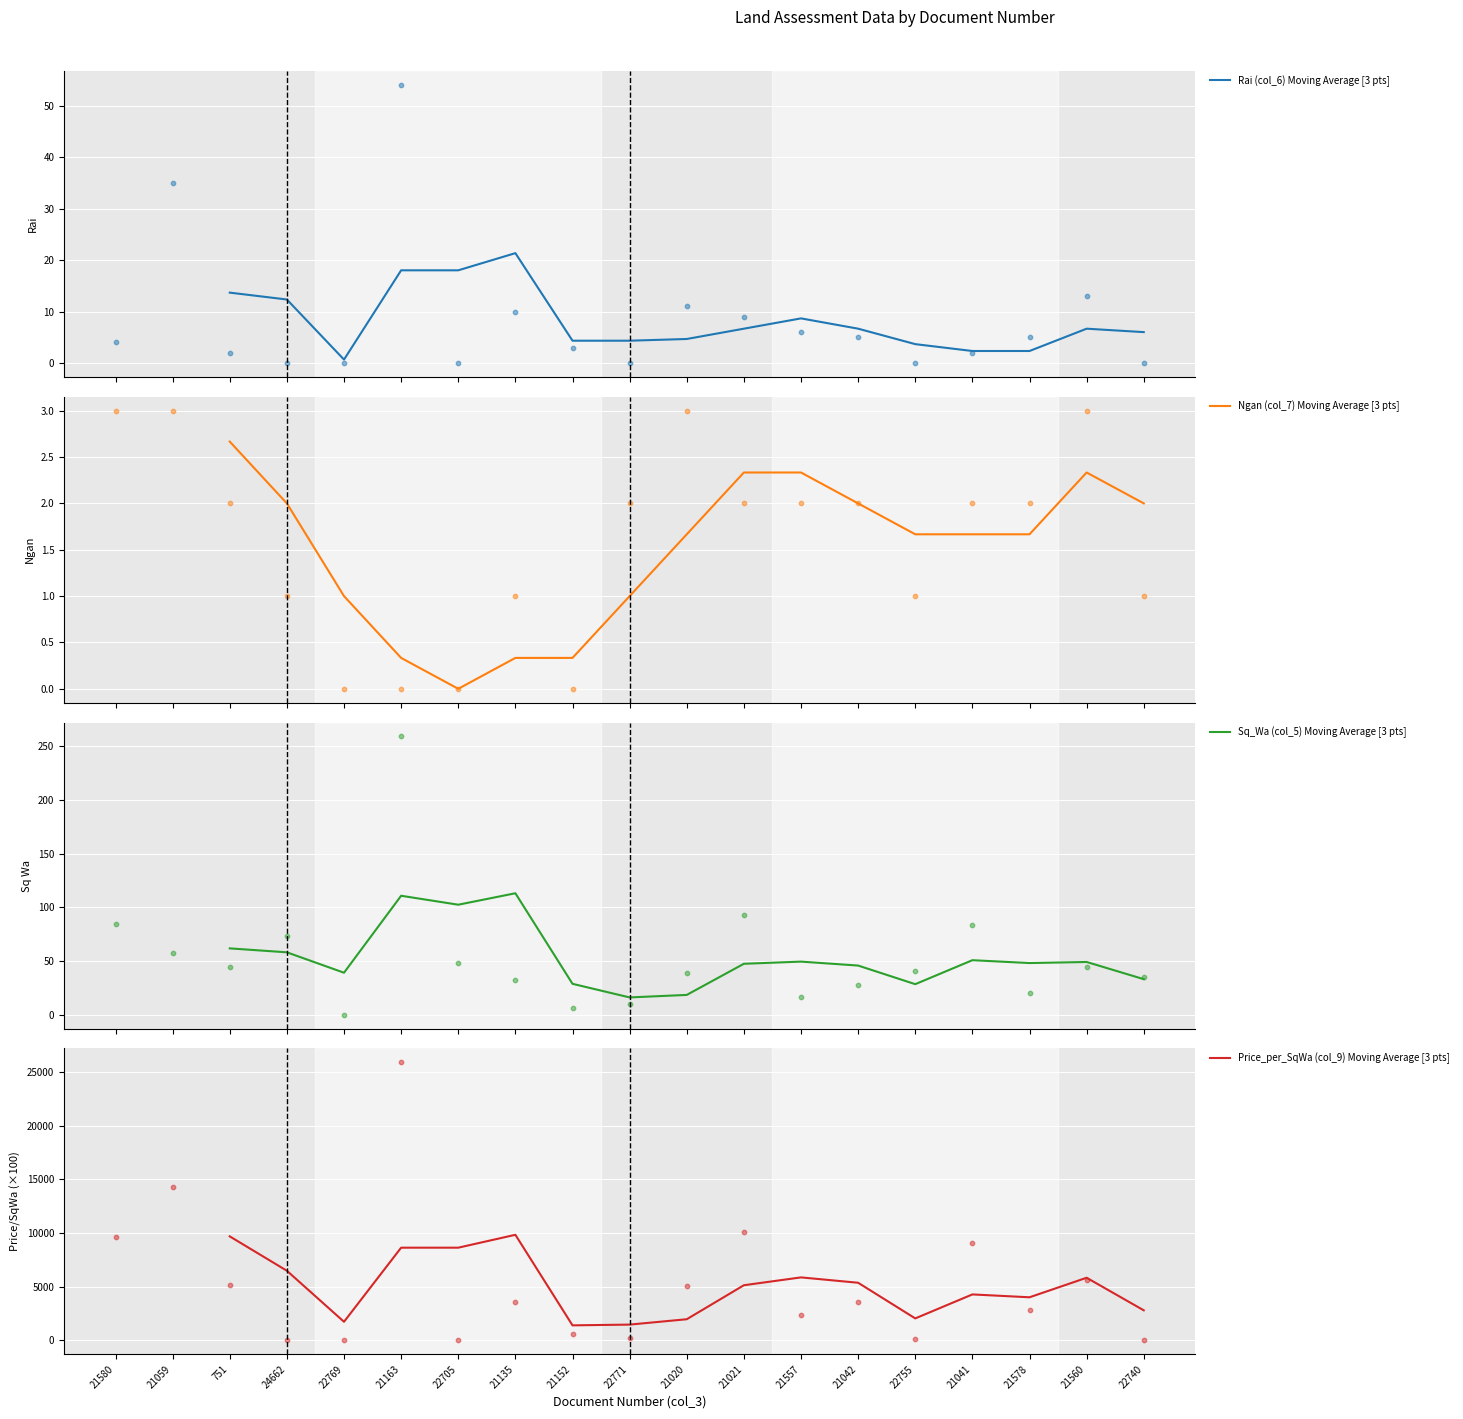

The value of Price_per_SqWa (col_9) Moving Average [3 pts] at 22705 is 8633.3. True or false?

True